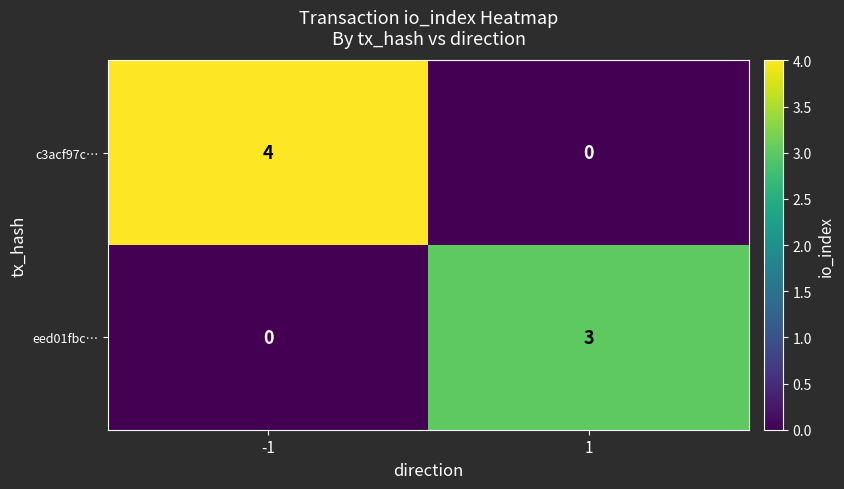

Is the value of c3acf97c… at 1 greater than the value of eed01fbc… at 1?

No